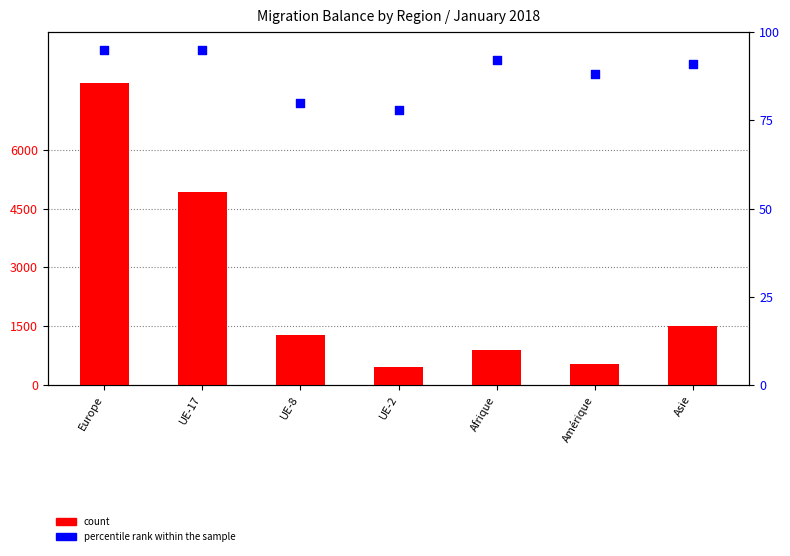

Which series reaches the minimum Y coordinate?

percentile rank within the sample